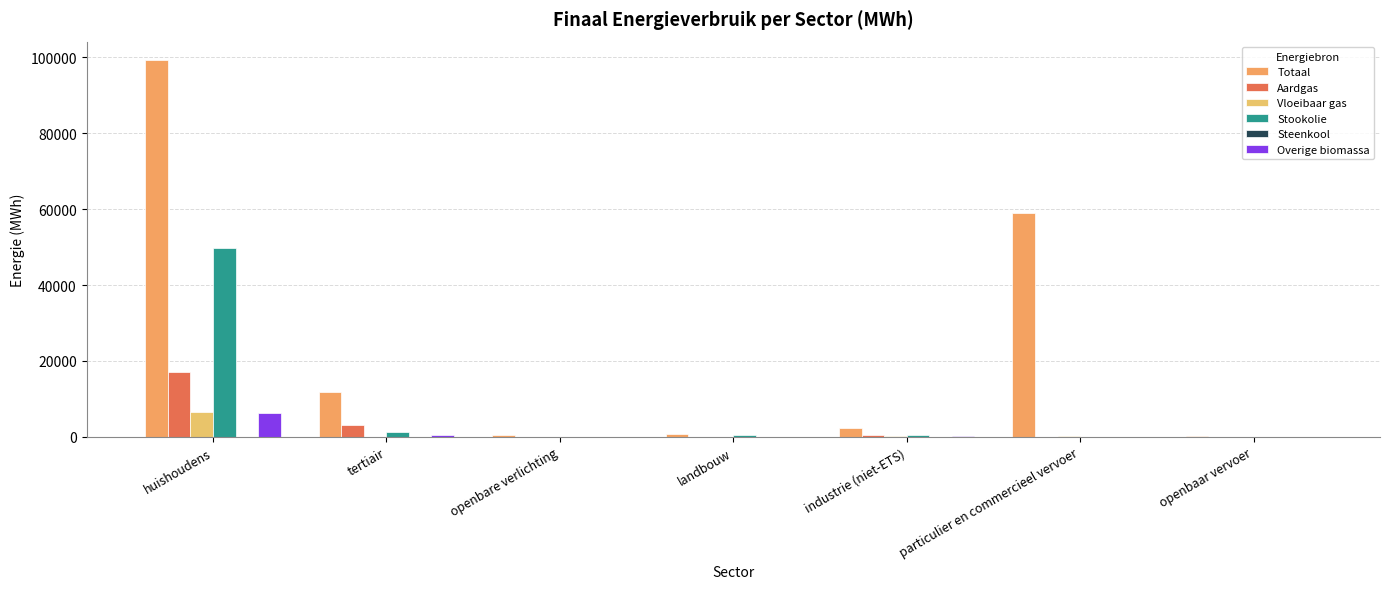

List the labels in order of Totaal value, largest first.

huishoudens, particulier en commercieel vervoer, tertiair, industrie (niet-ETS), landbouw, openbare verlichting, openbaar vervoer